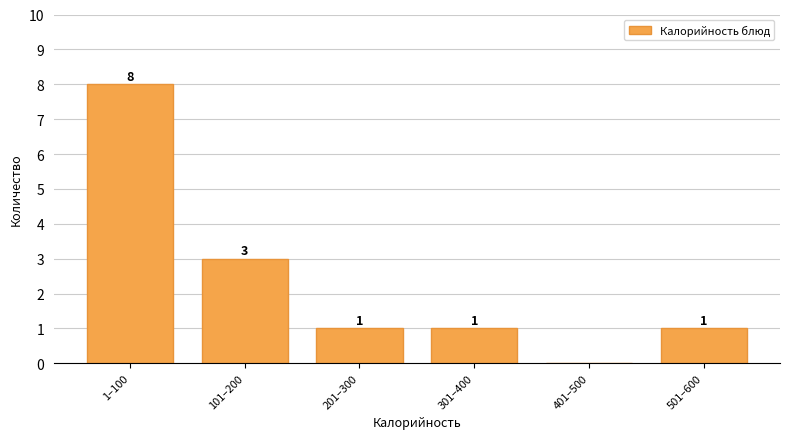

Reading left to right, transcribe all the data shown in this chart.

1–100=8	101–200=3	201–300=1	301–400=1	401–500=0	501–600=1